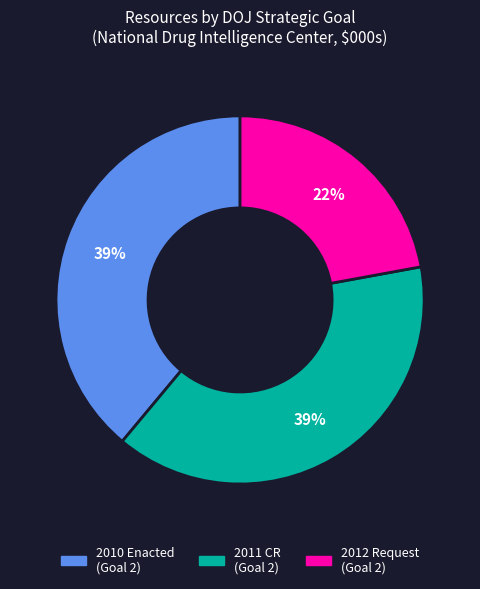

Count the number of slices in the pie.

3